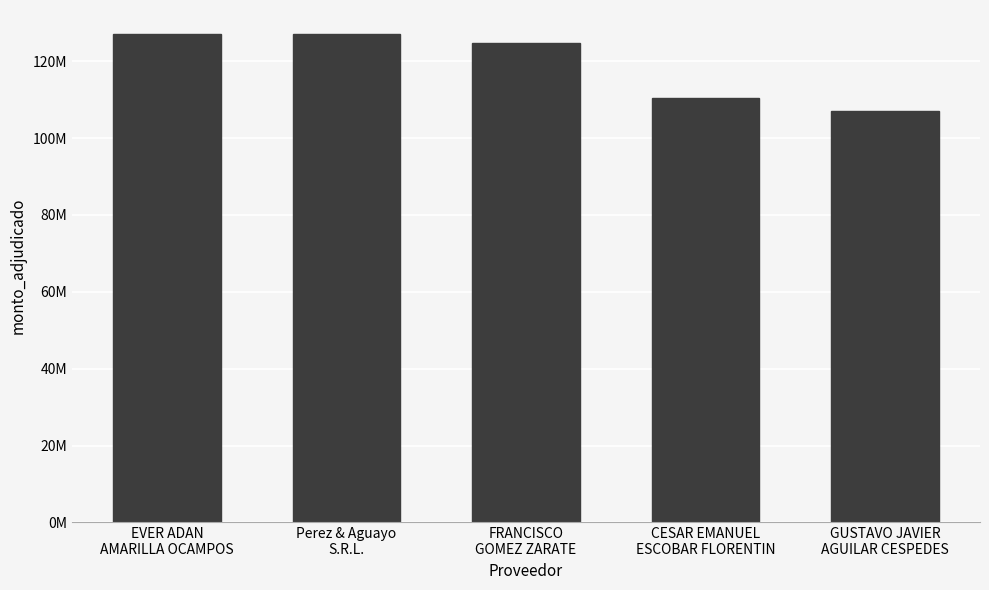

Which category has the highest value across all series?

EVER ADAN
AMARILLA OCAMPOS